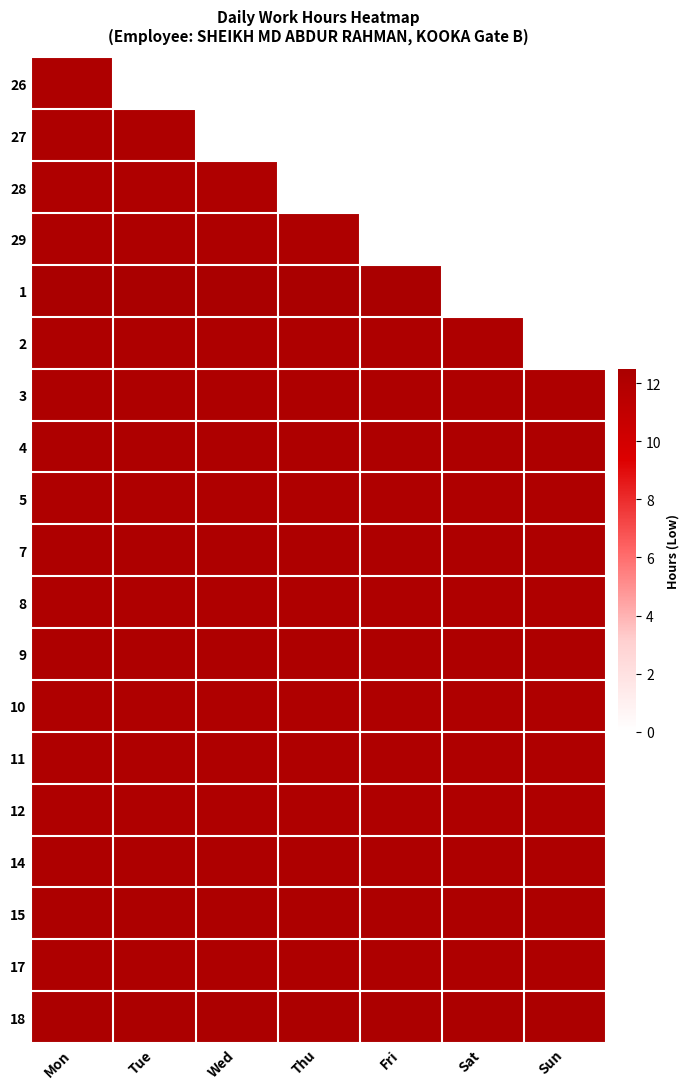

Which has a higher value, Sat or Fri?

Fri